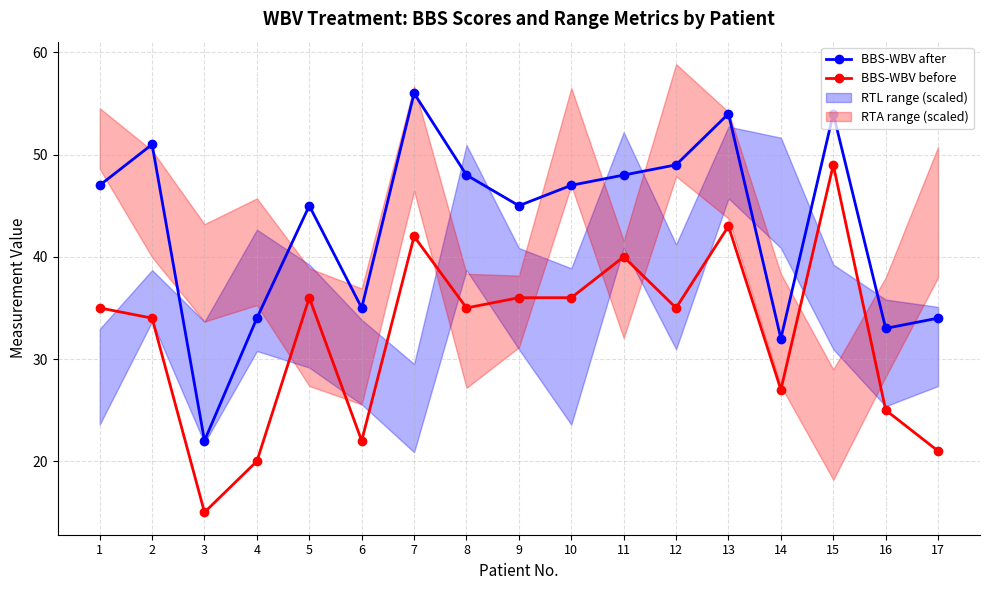

At which label is BBS-WBV after closest to 39?

6